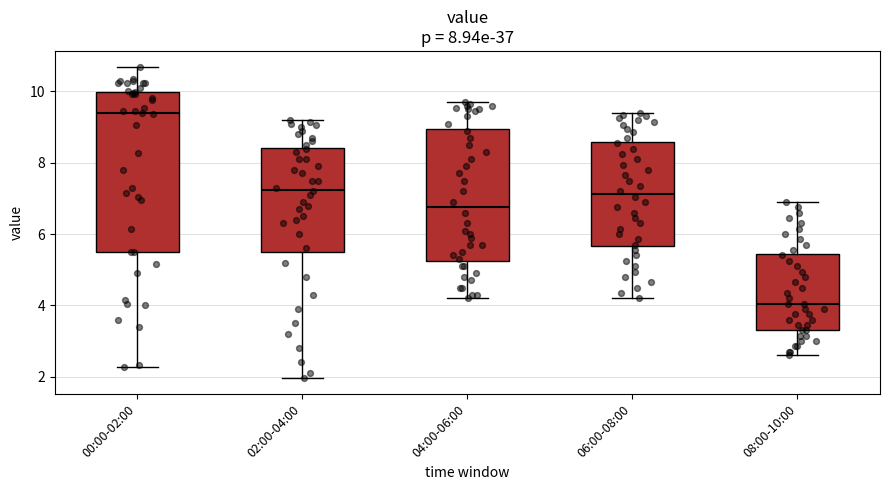

Reading left to right, transcribe this box plot: for each box, give where its median line is, the range the box spans, and where its two whiskers end, as read against the y-axis. The values are not printed on the chart, so give them approximately, as read against the axis.

00:00-02:00: median 9.4, box 5.6 to 10.0, whiskers 2.2 to 10.8
02:00-04:00: median 7.2, box 5.6 to 8.4, whiskers 2.0 to 9.2
04:00-06:00: median 6.8, box 5.2 to 9.0, whiskers 4.2 to 9.8
06:00-08:00: median 7.2, box 5.6 to 8.6, whiskers 4.2 to 9.4
08:00-10:00: median 4.0, box 3.4 to 5.4, whiskers 2.6 to 7.0